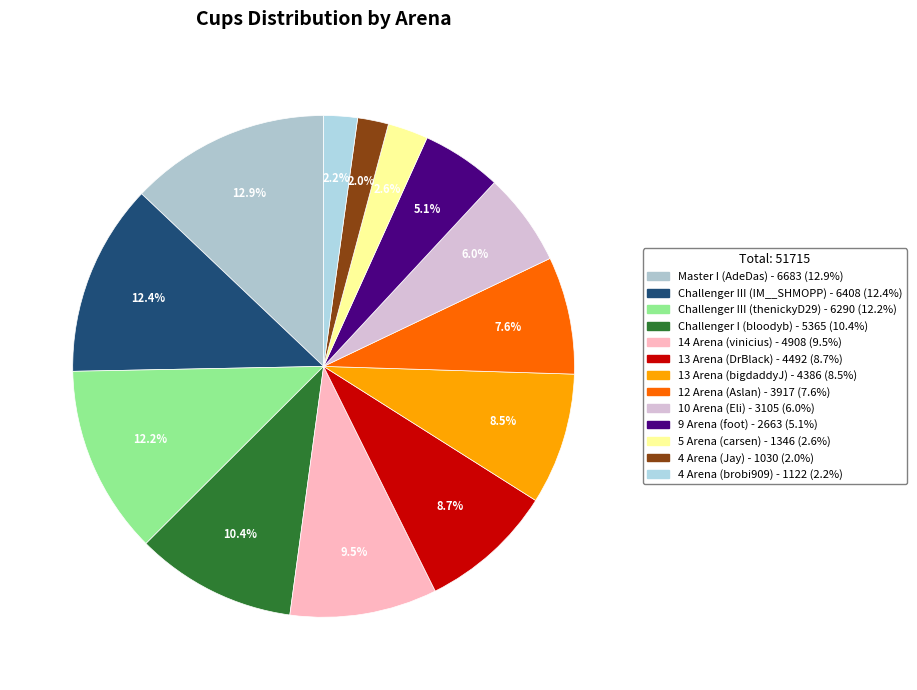

To the nearest percent, what is the average slice percentage?

8%